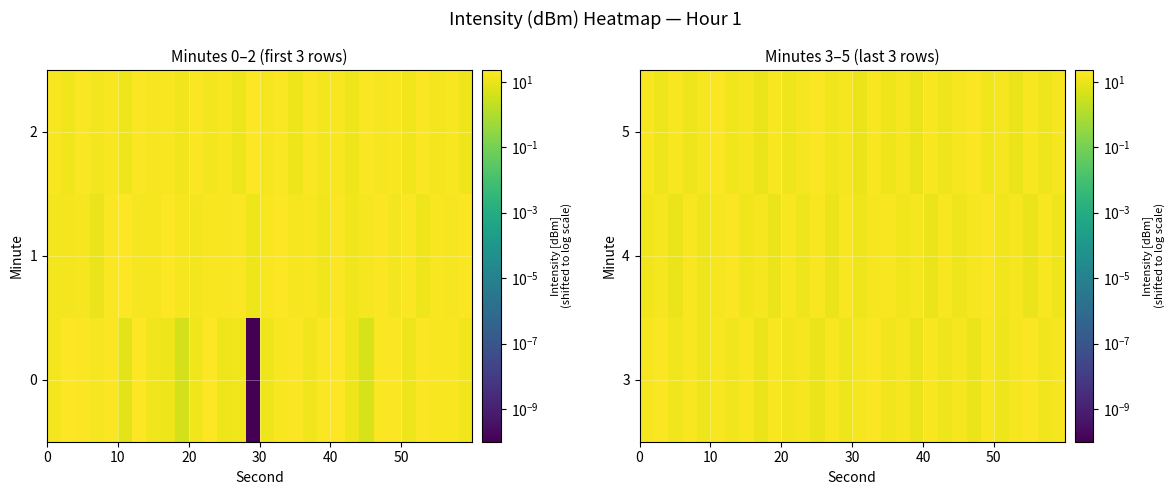

What is the difference between the maximum and minimum values in the 4 series?

8.4